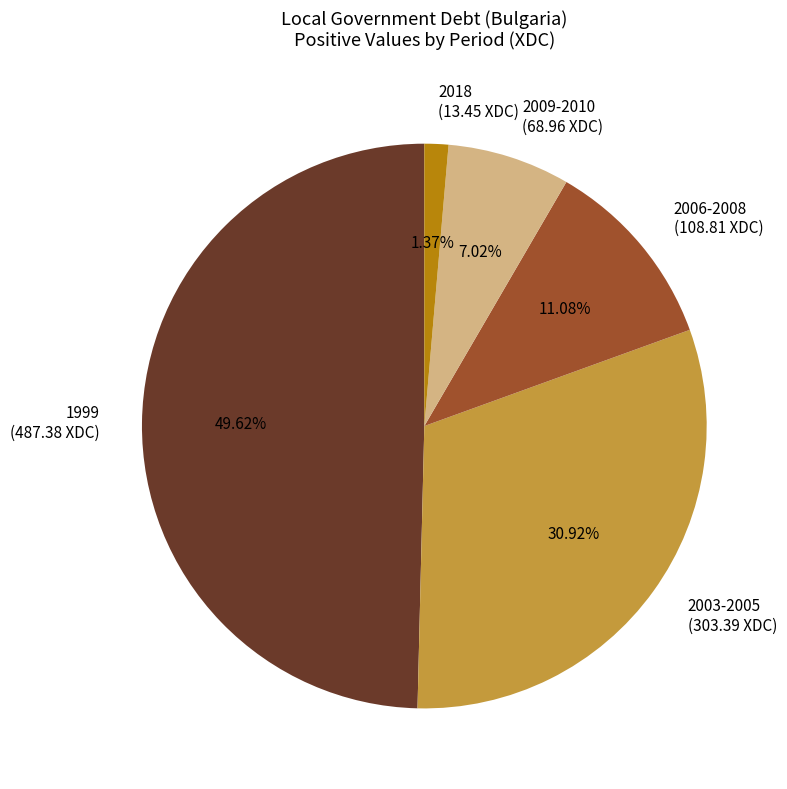

Between 2009-2010 (68.96 XDC) and 2006-2008 (108.81 XDC), which is larger?

2006-2008 (108.81 XDC)